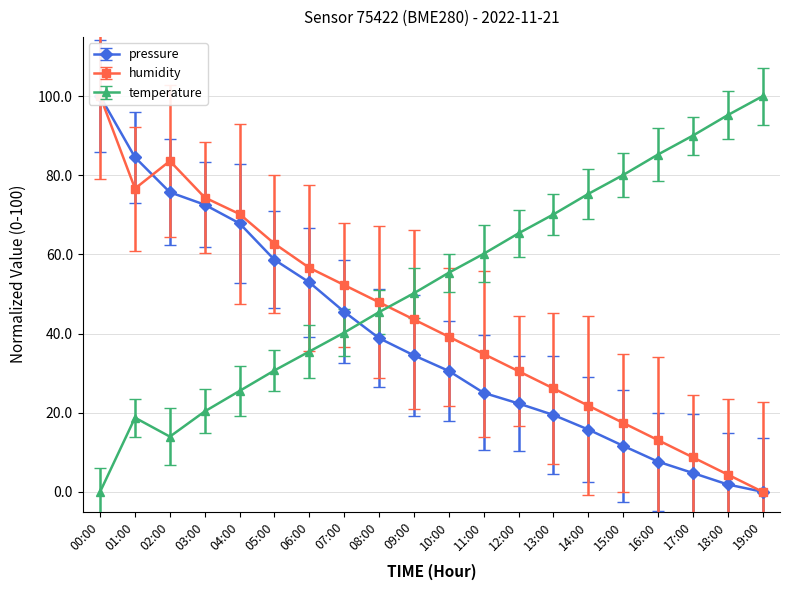

Which series has the largest range (max minus min)?

pressure